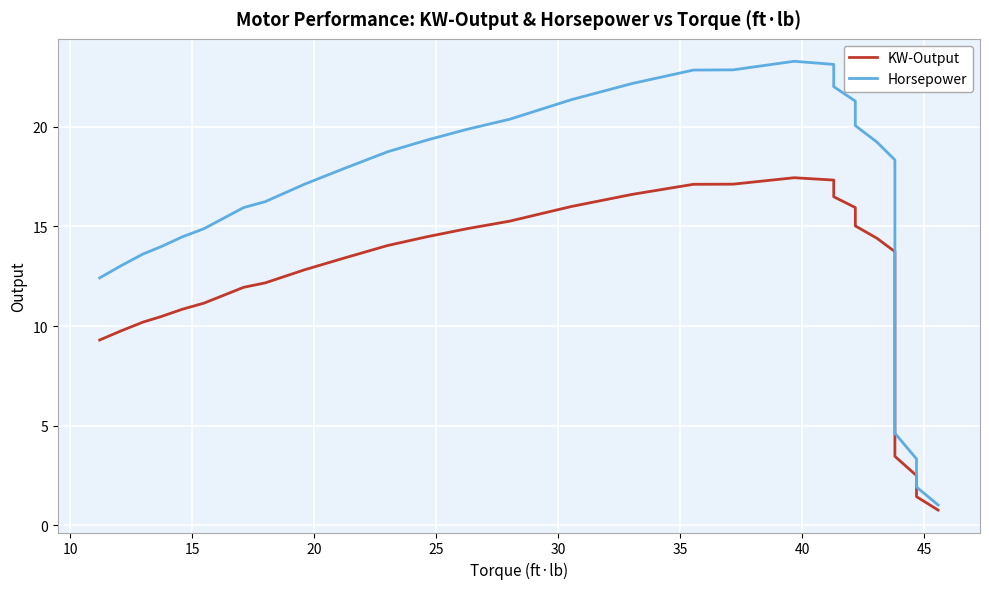

List the series in order of their overall mean, highest first.

Horsepower, KW-Output